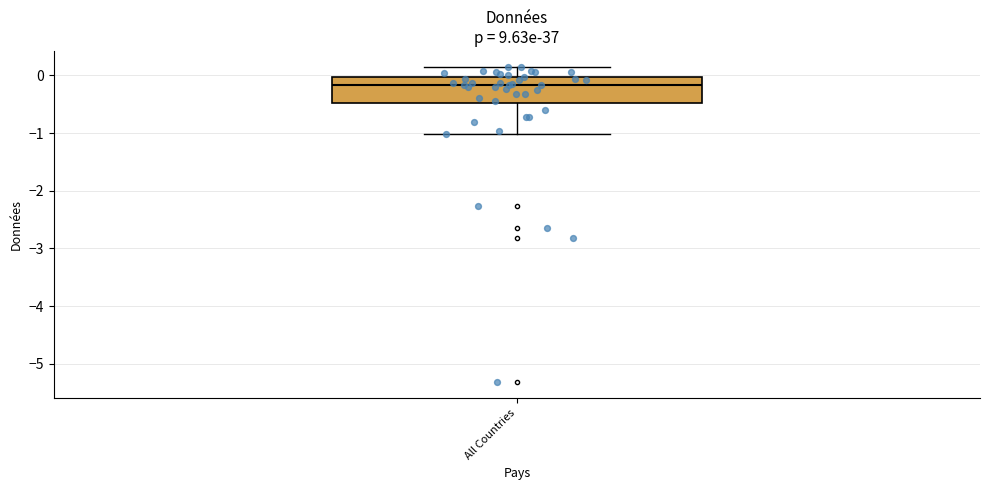

Transcribe this box plot: give where the median line is, the range the box spans, and where the two whiskers end, as read against the y-axis. The values are not printed on the chart, so give them approximately, as read against the axis.

median -0.2, box -0.5 to 0.0, whiskers -1.0 to 0.2